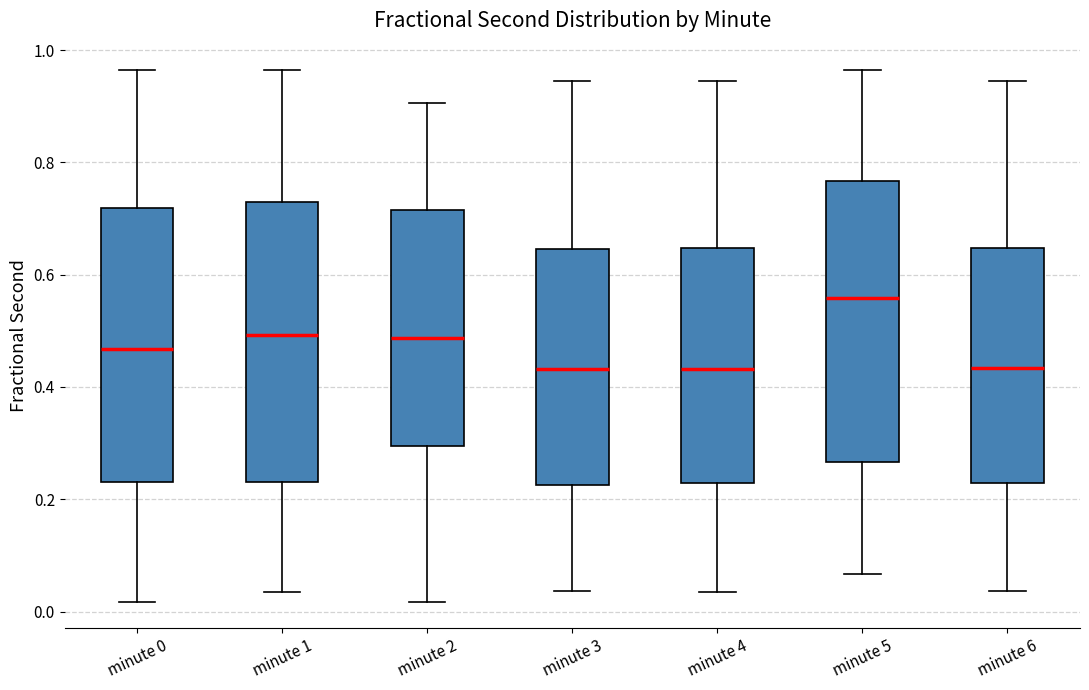

Reading left to right, transcribe this box plot: for each box, give where its median line is, the range the box spans, and where its two whiskers end, as read against the y-axis. The values are not printed on the chart, so give them approximately, as read against the axis.

minute 0: median 0.46, box 0.24 to 0.72, whiskers 0.02 to 0.96
minute 1: median 0.50, box 0.24 to 0.72, whiskers 0.04 to 0.96
minute 2: median 0.48, box 0.30 to 0.72, whiskers 0.02 to 0.90
minute 3: median 0.44, box 0.22 to 0.64, whiskers 0.04 to 0.94
minute 4: median 0.44, box 0.22 to 0.64, whiskers 0.04 to 0.94
minute 5: median 0.56, box 0.26 to 0.76, whiskers 0.06 to 0.96
minute 6: median 0.44, box 0.22 to 0.64, whiskers 0.04 to 0.94